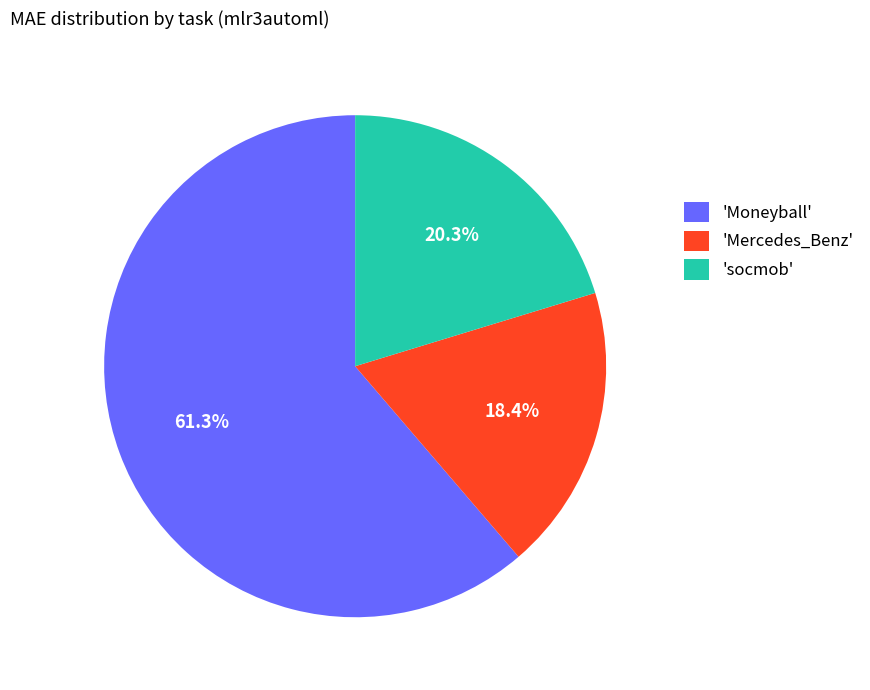

Which category has the smallest portion of the pie?

'Mercedes_Benz'